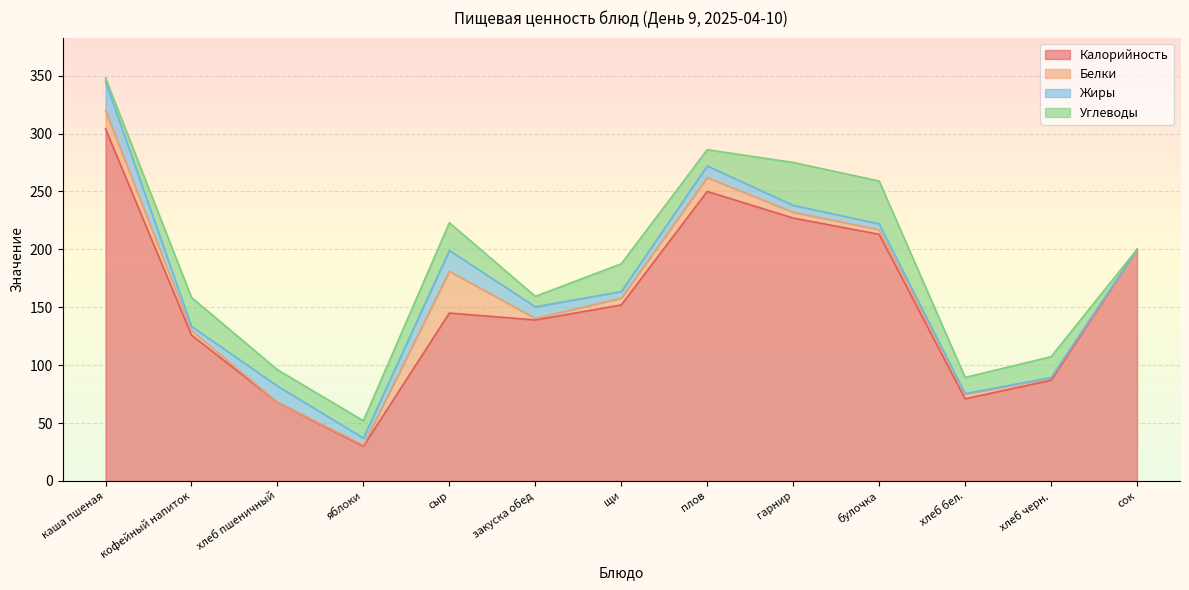

How many intersections are there between Углеводы and Белки?

3